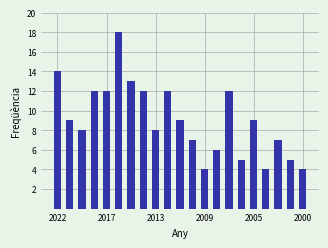

Reading left to right, extract all data points from this chart.

14	9	8	12	12	18	13	12	8	12	9	7	4	6	12	5	9	4	7	5	4